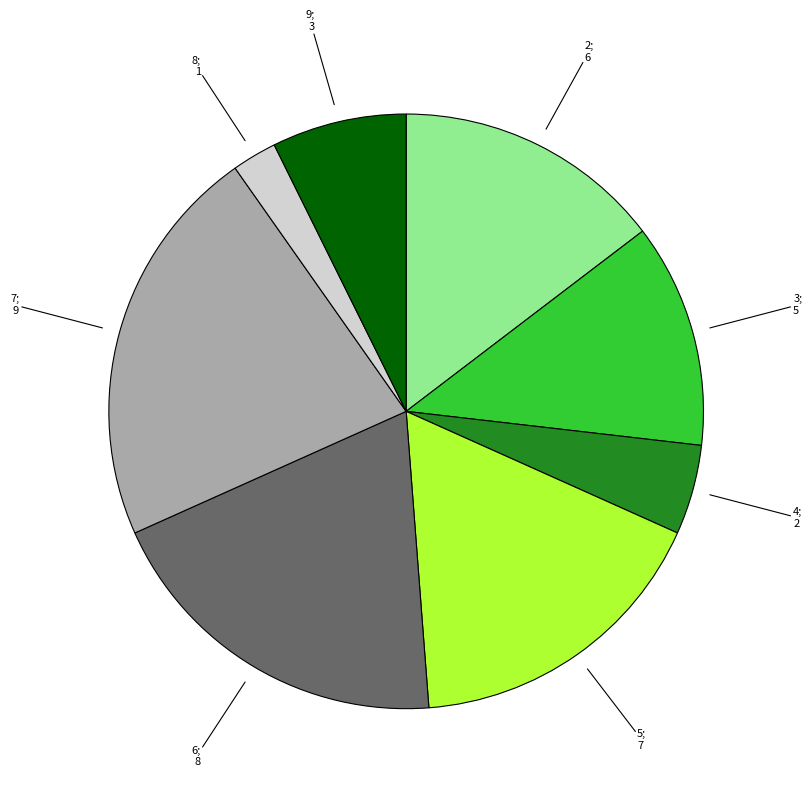

Is there any slice that represents more than half of the pie?

No